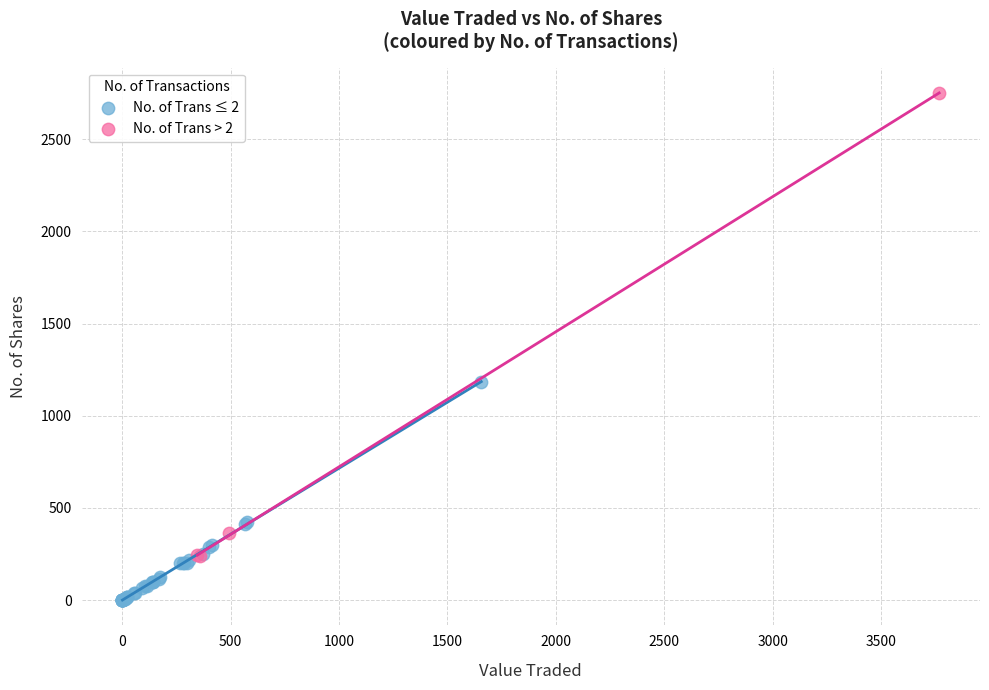

Which series reaches the maximum Y coordinate?

No. of Trans > 2